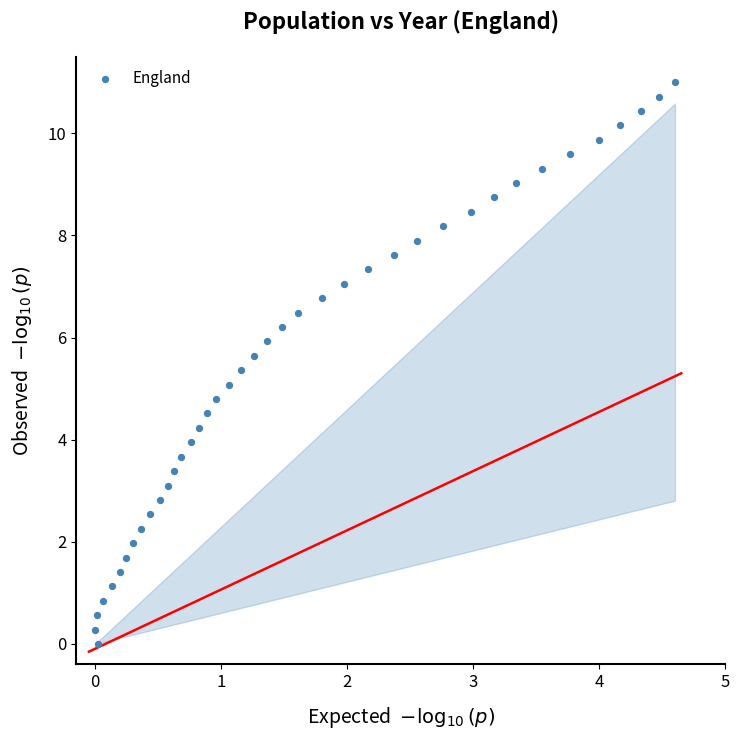

What is the range of Y values (max minus min)?

11.0